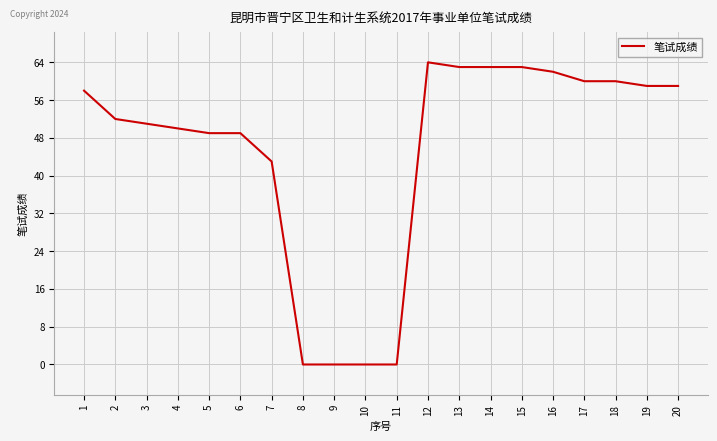

Count the number of data series in this chart.

1